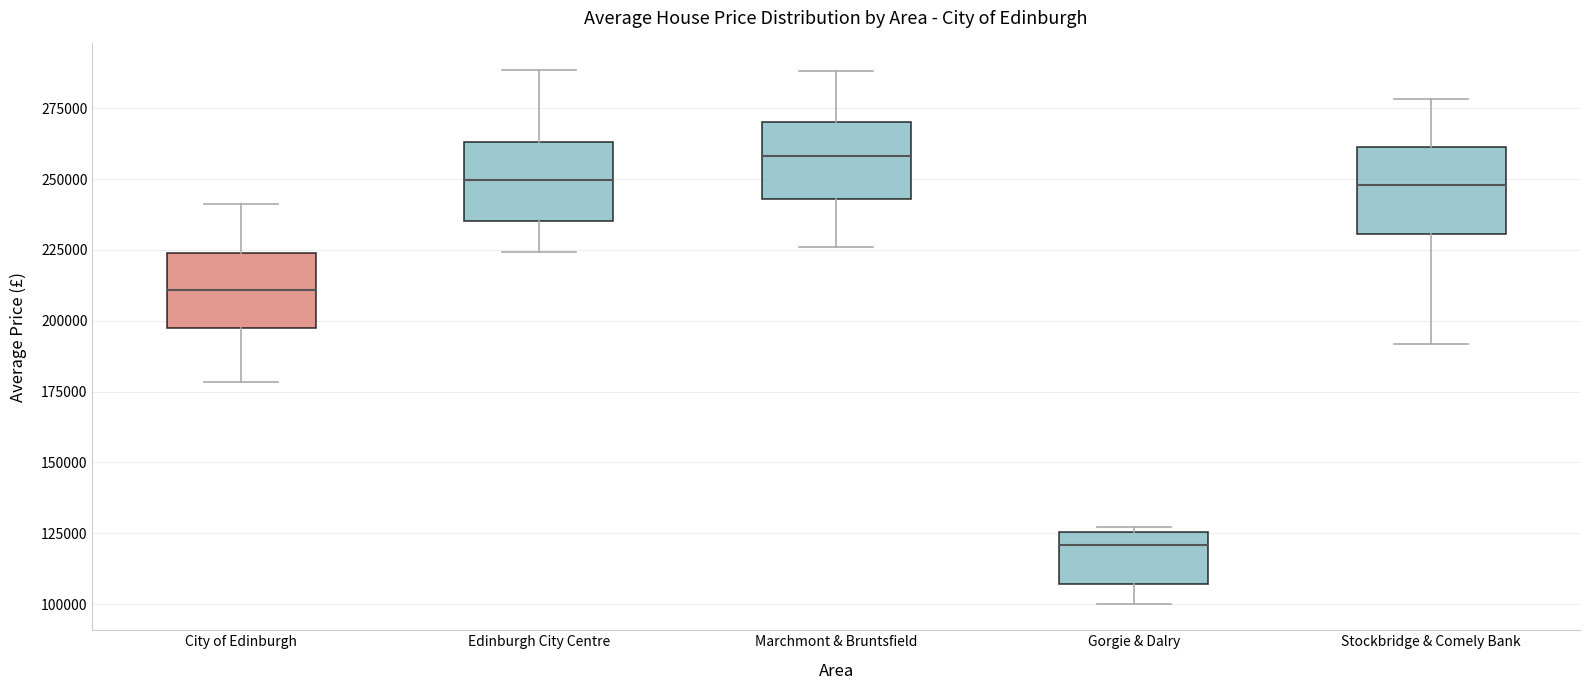

Reading left to right, read every box against the y-axis: the position of its median line, the range the box covers, and the ends of its whiskers. The values are not printed on the chart, so give them approximately, as read against the axis.

City of Edinburgh: median 210000, box 195000 to 225000, whiskers 180000 to 240000
Edinburgh City Centre: median 250000, box 235000 to 265000, whiskers 225000 to 290000
Marchmont & Bruntsfield: median 260000, box 245000 to 270000, whiskers 225000 to 290000
Gorgie & Dalry: median 120000, box 105000 to 125000, whiskers 100000 to 125000 (just above the box's upper edge)
Stockbridge & Comely Bank: median 250000, box 230000 to 260000, whiskers 190000 to 280000